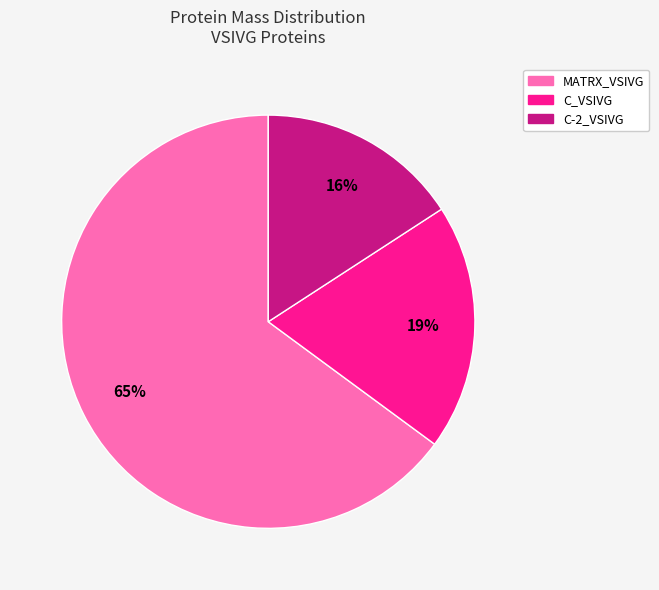

To the nearest percent, what is the difference between the largest and smallest slice percentages?

49%